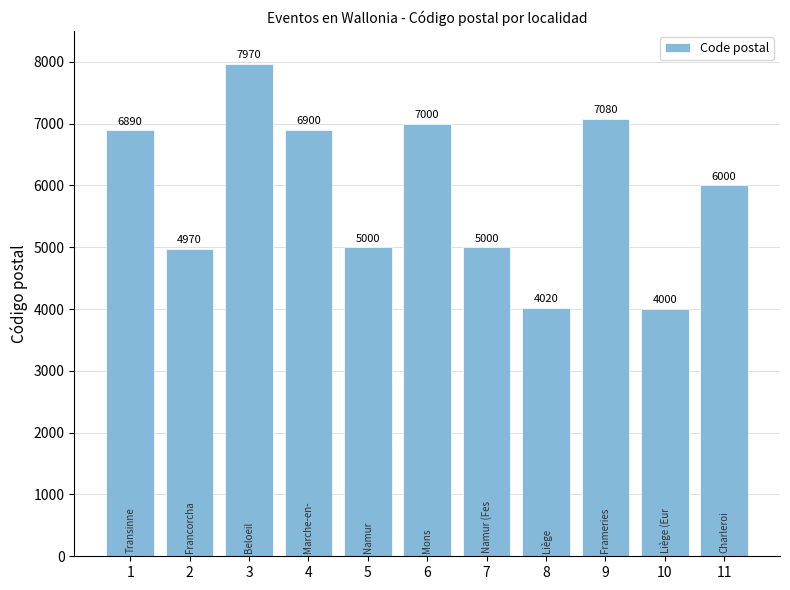

Reading left to right, transcribe all the data shown in this chart.

6890	4970	7970	6900	5000	7000	5000	4020	7080	4000	6000